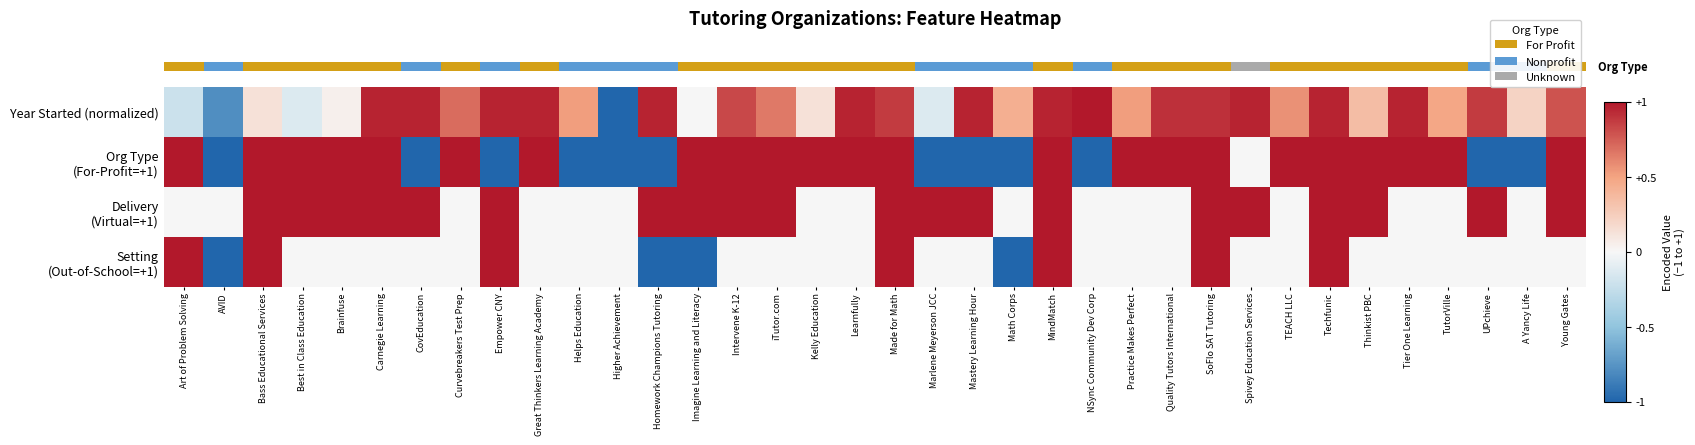

What is the total value across all series at Intervene K-12?

2.8